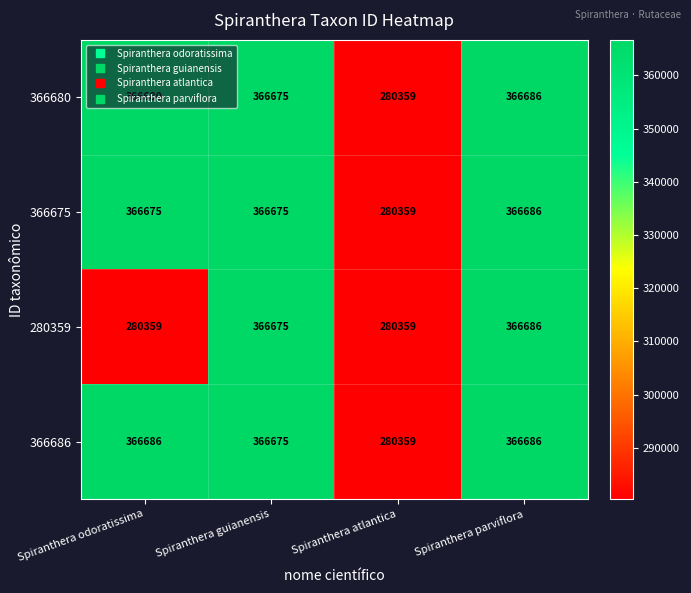

The 366680 series shows 539648 at Spiranthera guianensis. True or false?

False